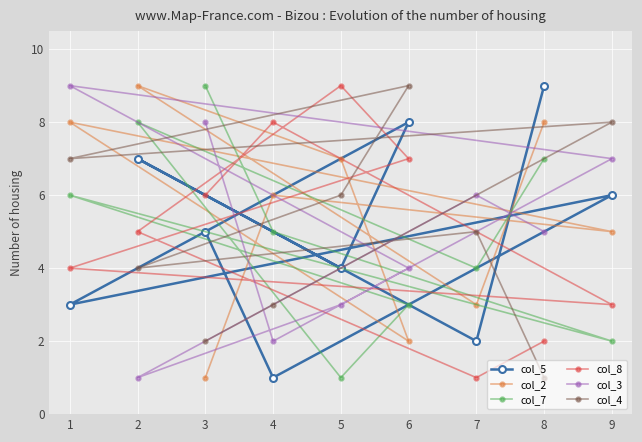

The value of col_4 at 1 is 2. True or false?

False